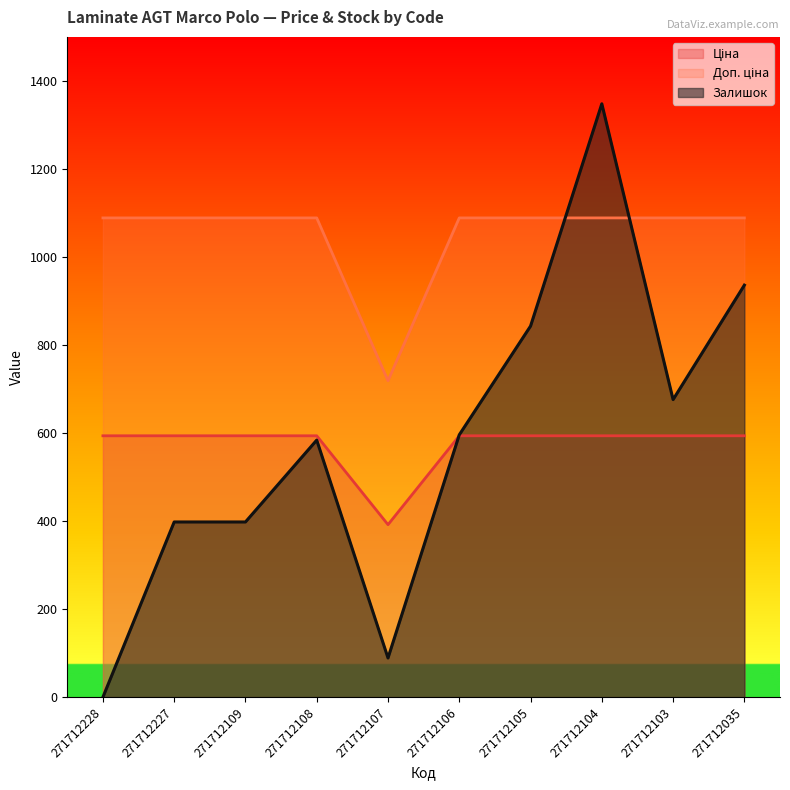

What is the sum of the Доп. ціна values at 271712106 and 271712109?

2177.5